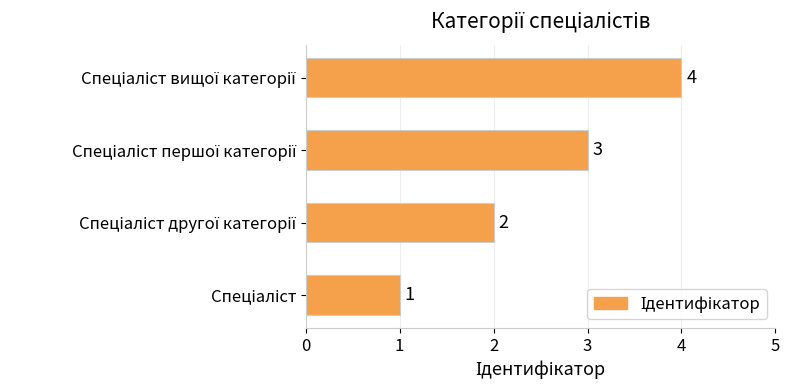

Count the number of categories in the chart.

4